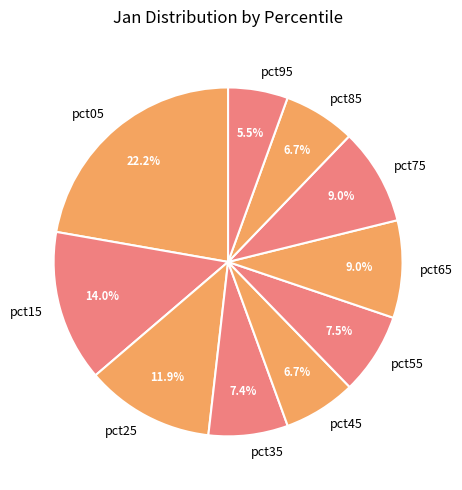

To the nearest percent, what is the average slice percentage?

10%